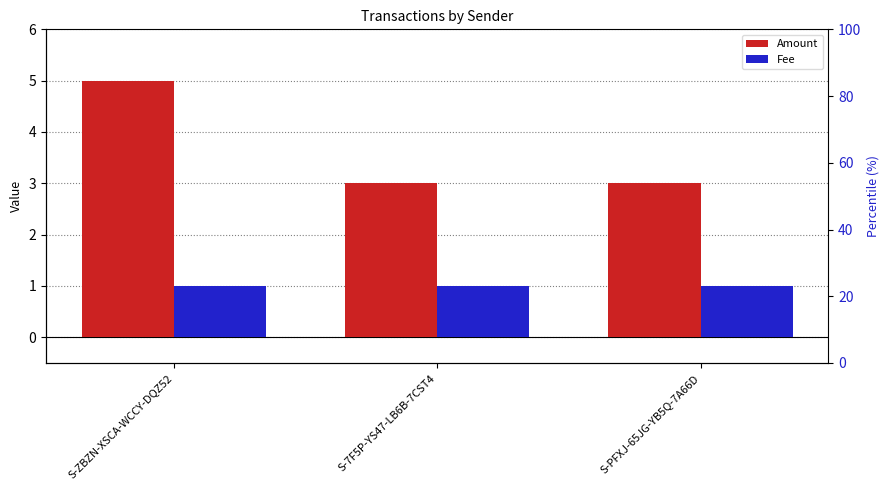

What is the value of the Amount bar at the 1st from the left?

5